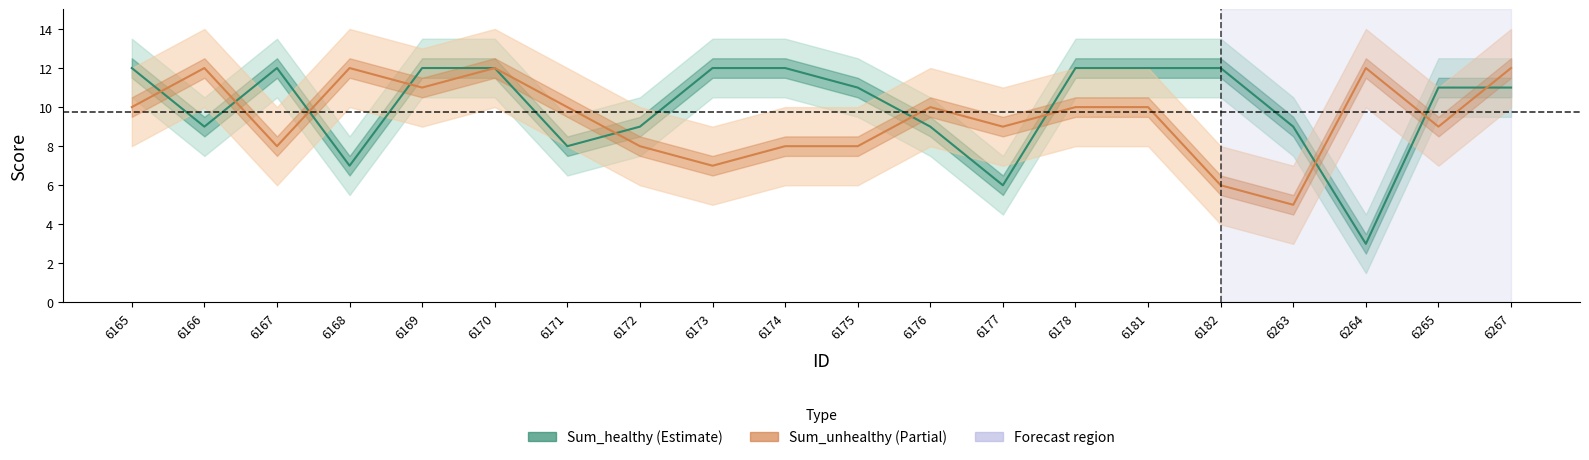

At which category does Sum_healthy reach its first local peak?

6167